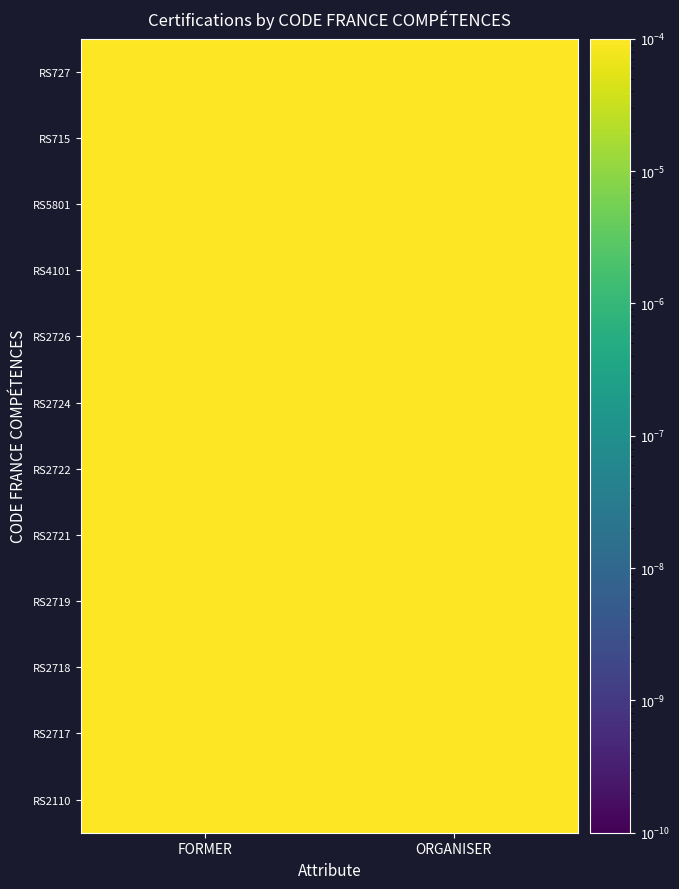

What is the maximum value shown in the chart?

11.7